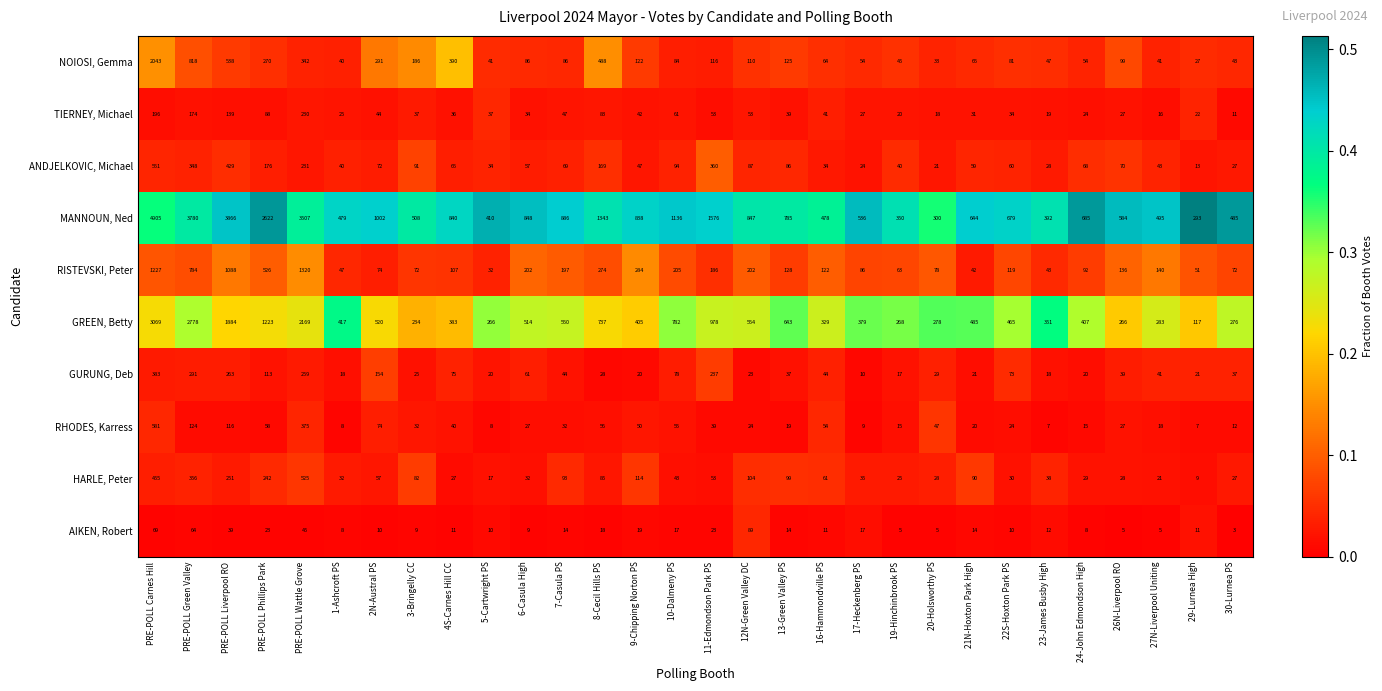

Is it true that AIKEN, Robert equals 105 at PRE-POLL Green Valley?

False